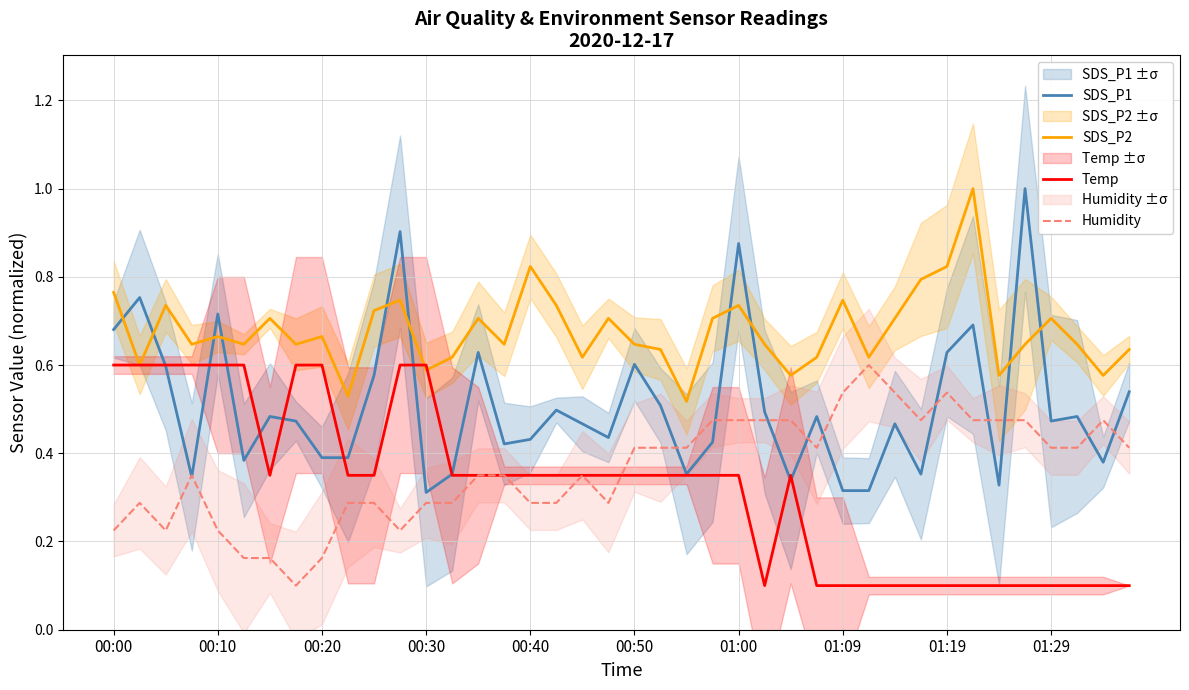

What are all the series names shown in the legend?

SDS_P1, SDS_P2, Temp, Humidity